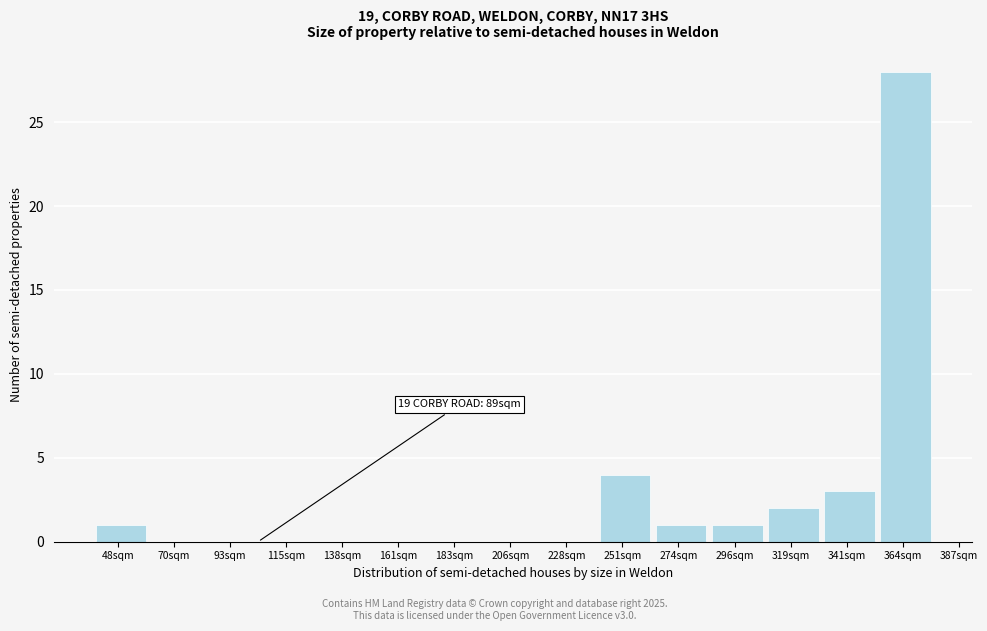

Reading left to right, extract all data points from this chart.

48sqm=1	70sqm=0	93sqm=0	115sqm=0	138sqm=0	161sqm=0	183sqm=0	206sqm=0	228sqm=0	251sqm=4	274sqm=1	296sqm=1	319sqm=2	341sqm=3	364sqm=28